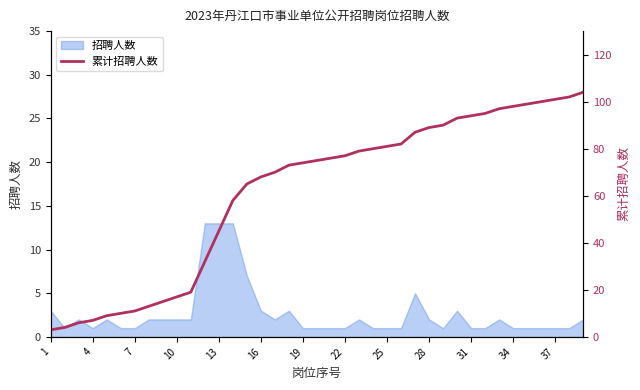

Is it true that the value at 16 is 3?

False